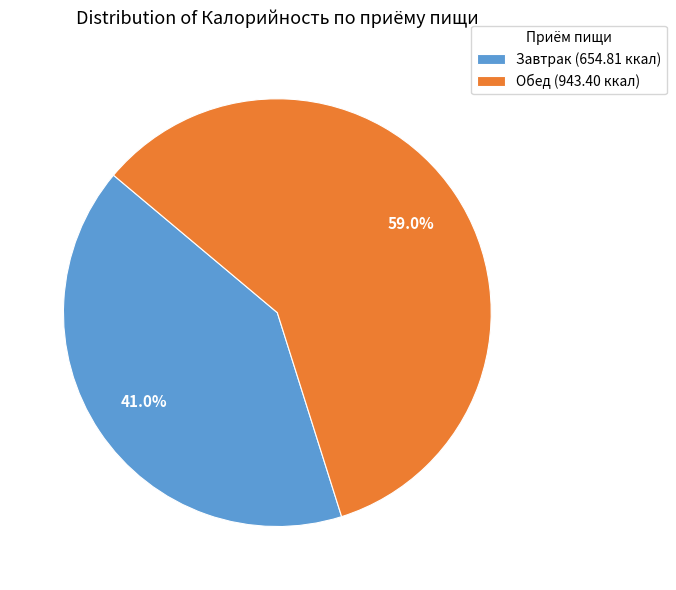

Which category has the biggest portion of the pie?

Обед